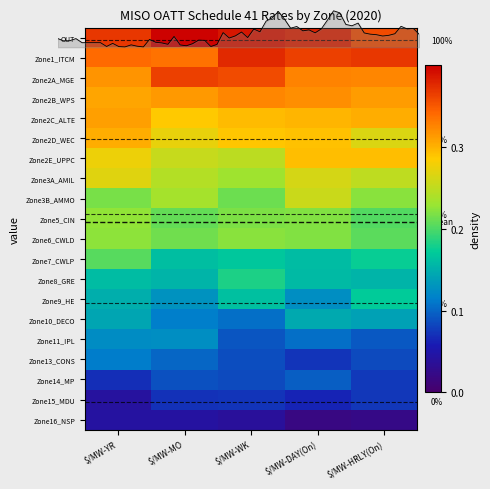

Is it true that Zone7_CWLP equals 0.1 at $/MW-MO?

False